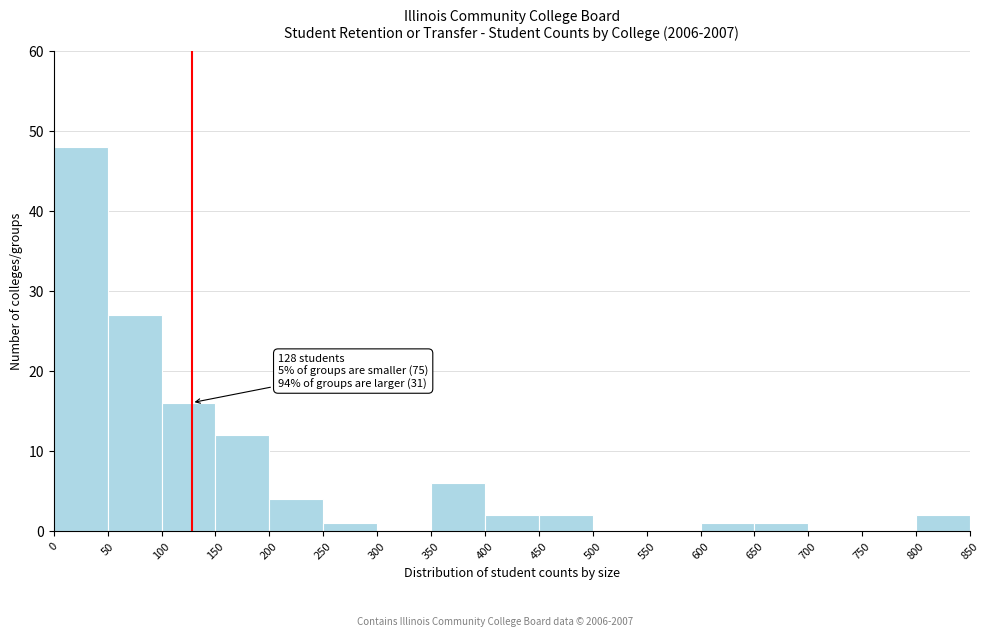

Over which range of the x-axis is the bar tallest?

0 to 50